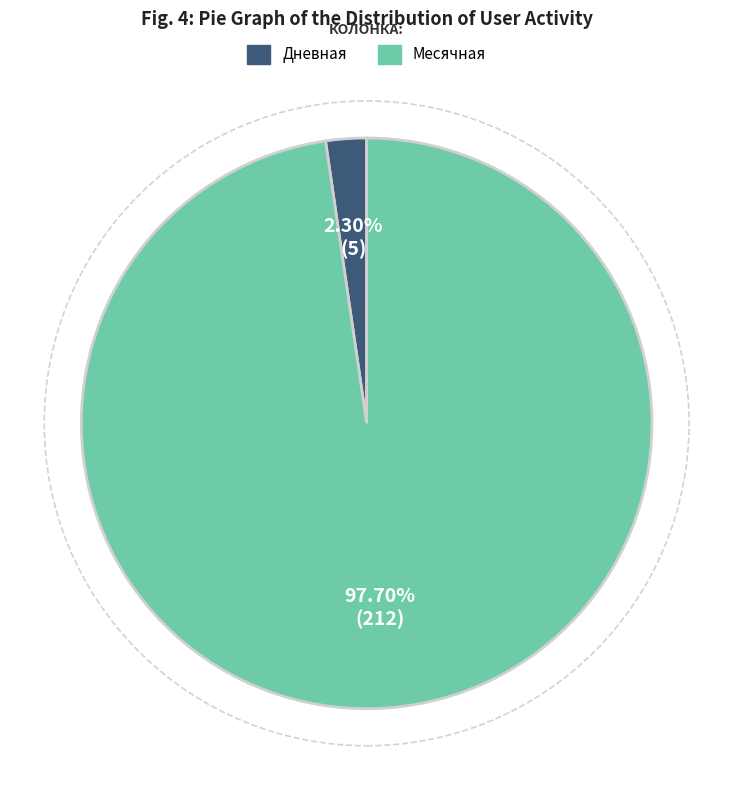

Which has a higher value, Дневная or Месячная?

Месячная